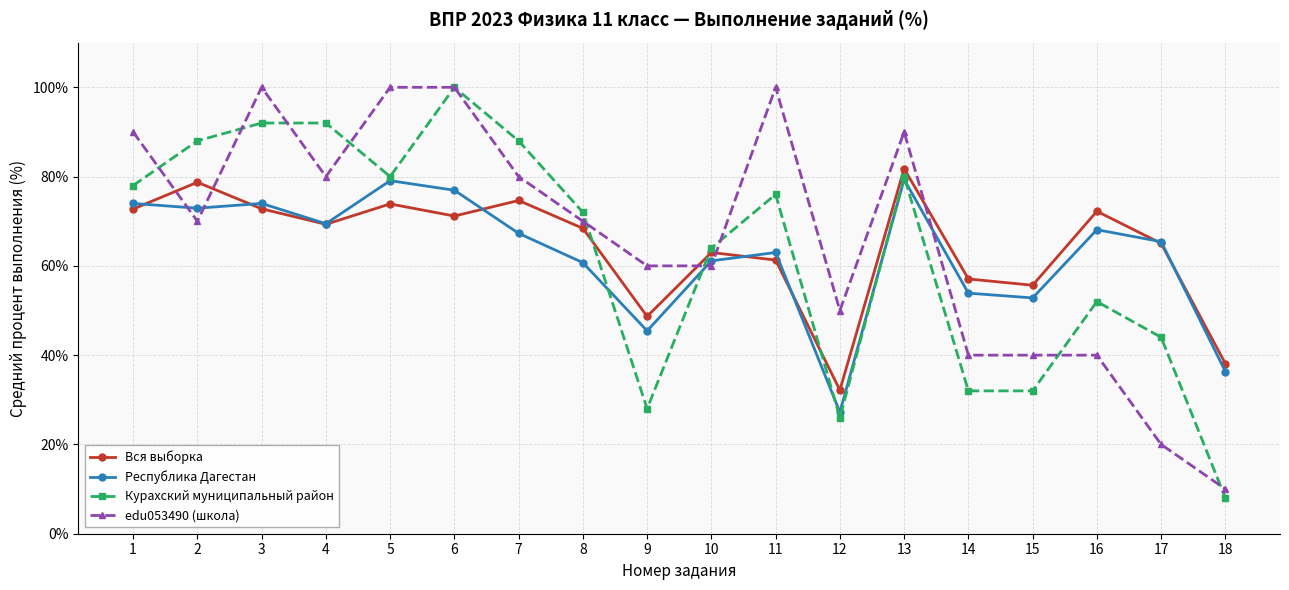

At 3, list the series in order from largest to smallest.

edu053490 (школа), Курахский муниципальный район, Республика Дагестан, Вся выборка